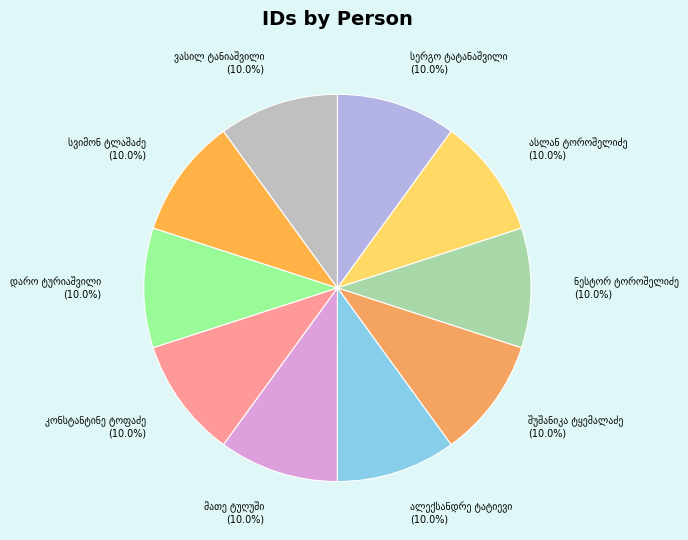

Is there any slice that represents more than half of the pie?

No